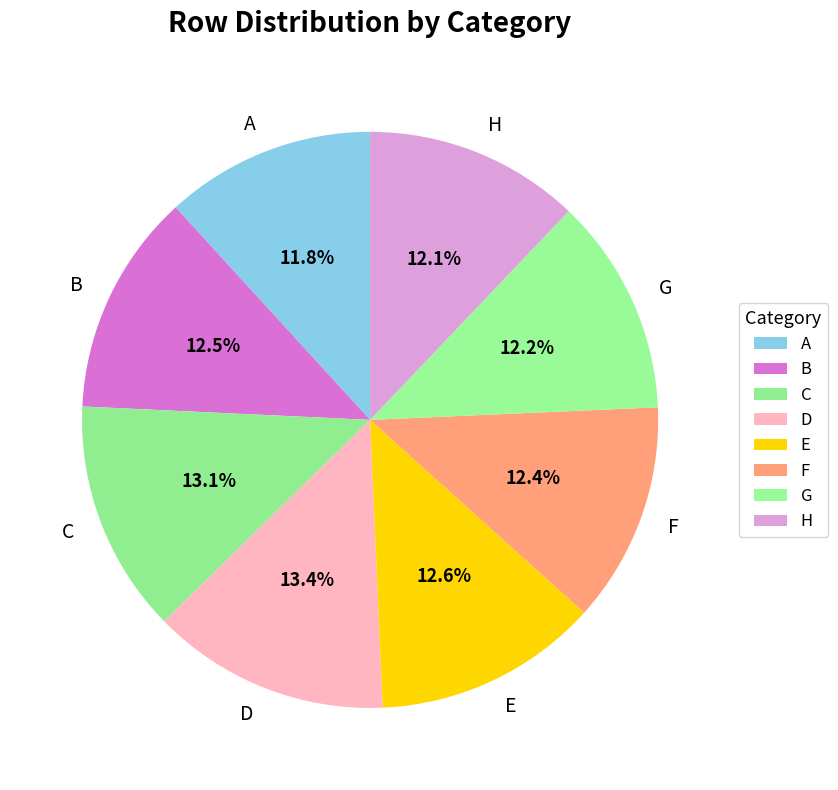

What percentage do G and A together represent?

24.0%